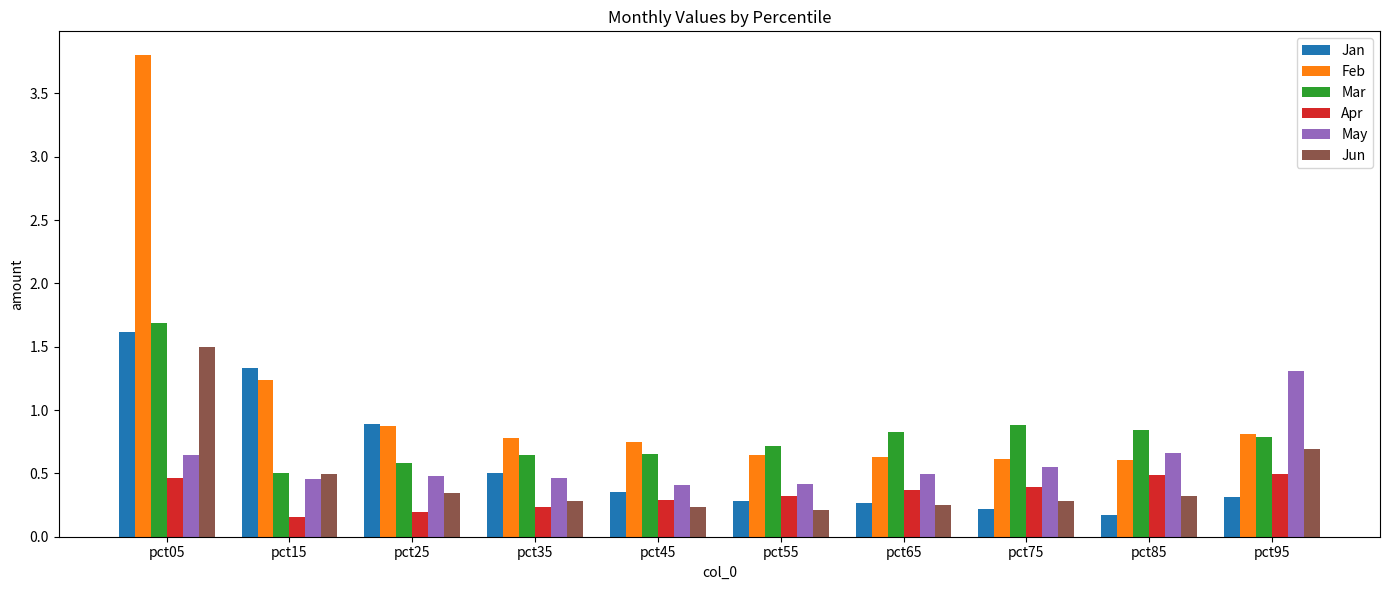

True or false: Mar has a value of 0.6 at pct35.

True